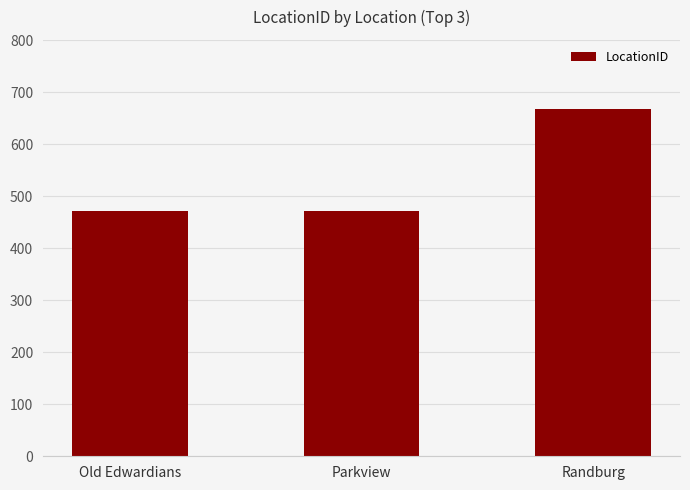

What is the sum of all values?

1610